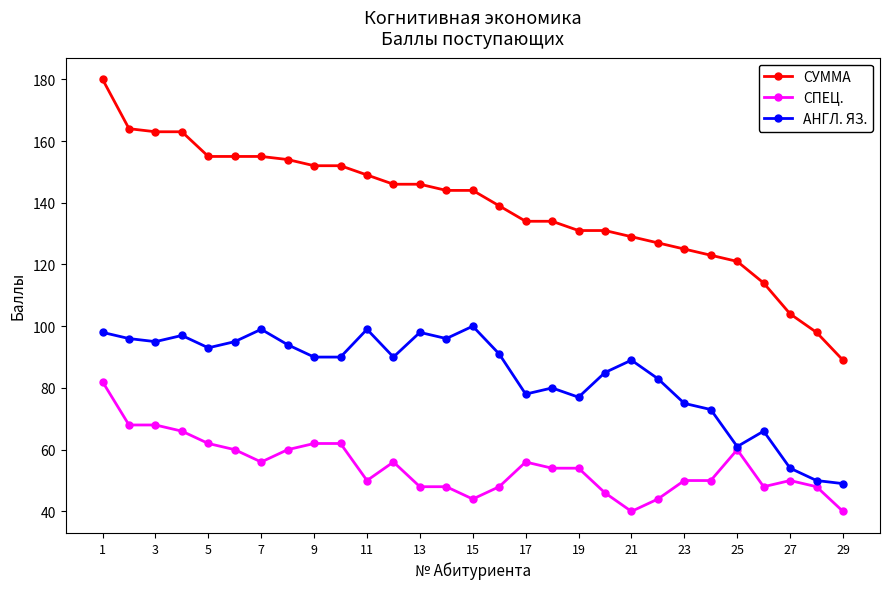

Count the number of categories in the chart.

29